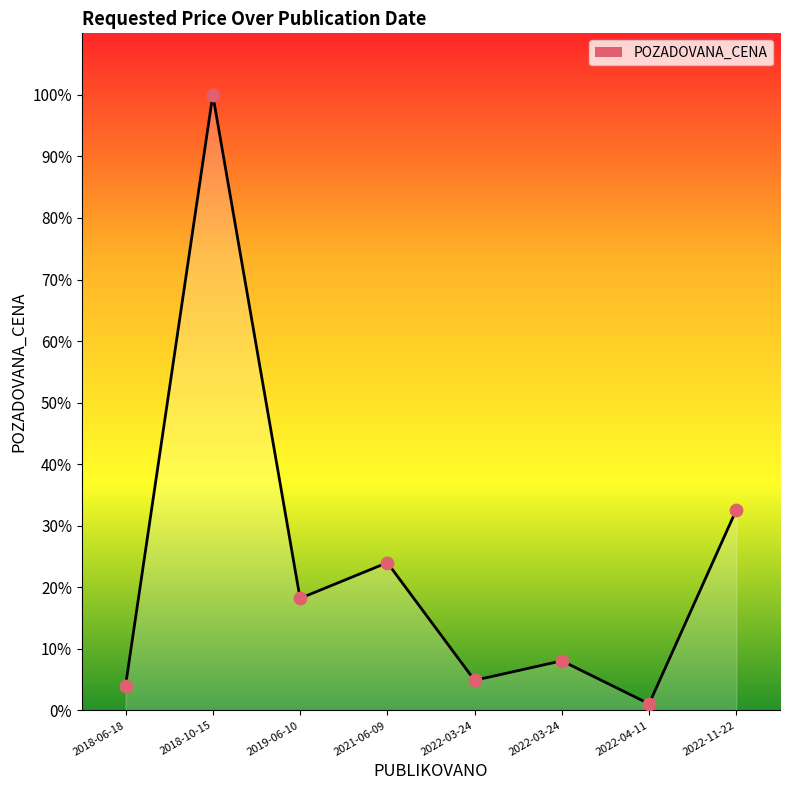

What is the ratio of the value at 2021-06-09 to the value at 2022-03-24?

4.9